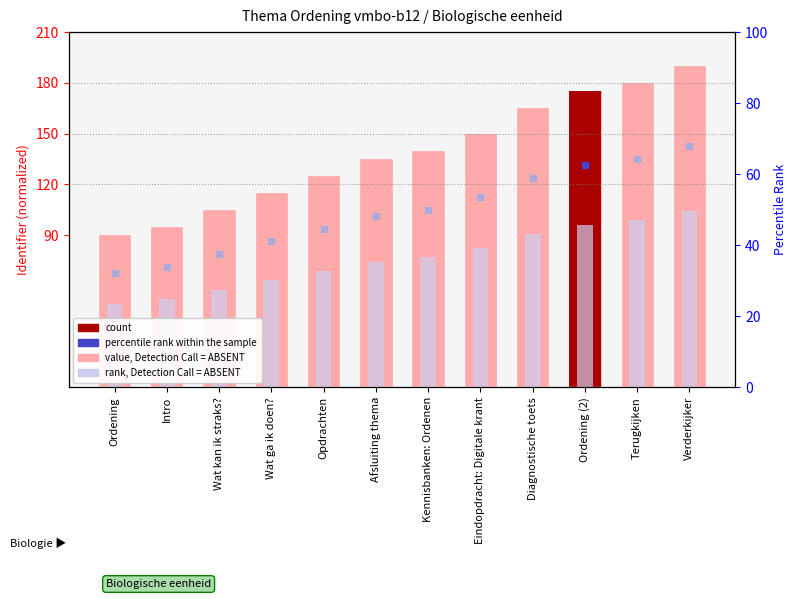

What is the value of the value, Detection Call = ABSENT bar at the 10th from the left?

175.0